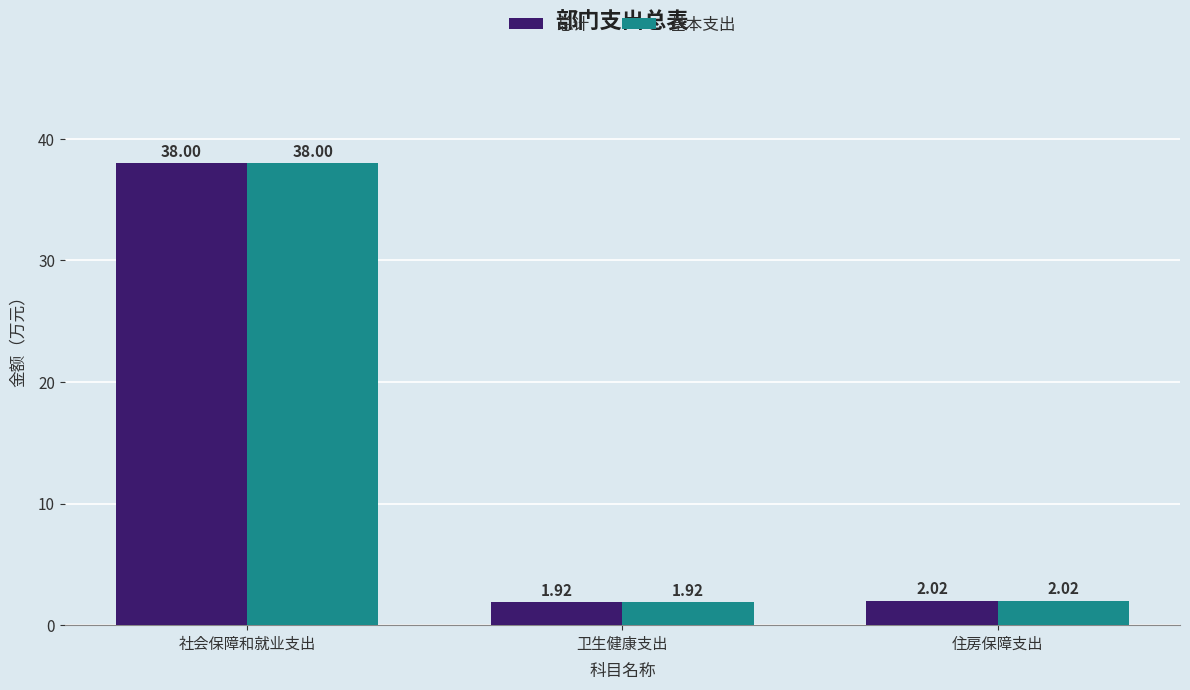

How many bars are there in each group?

2